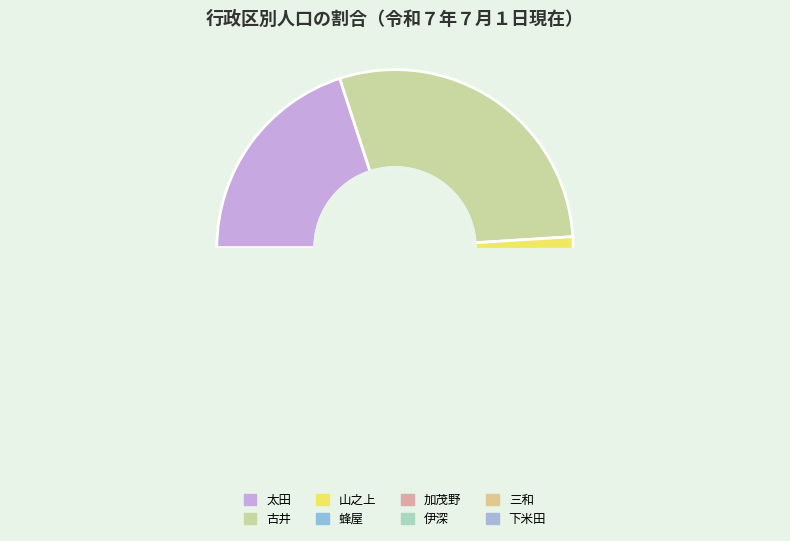

Which category has the smallest portion of the pie?

三和